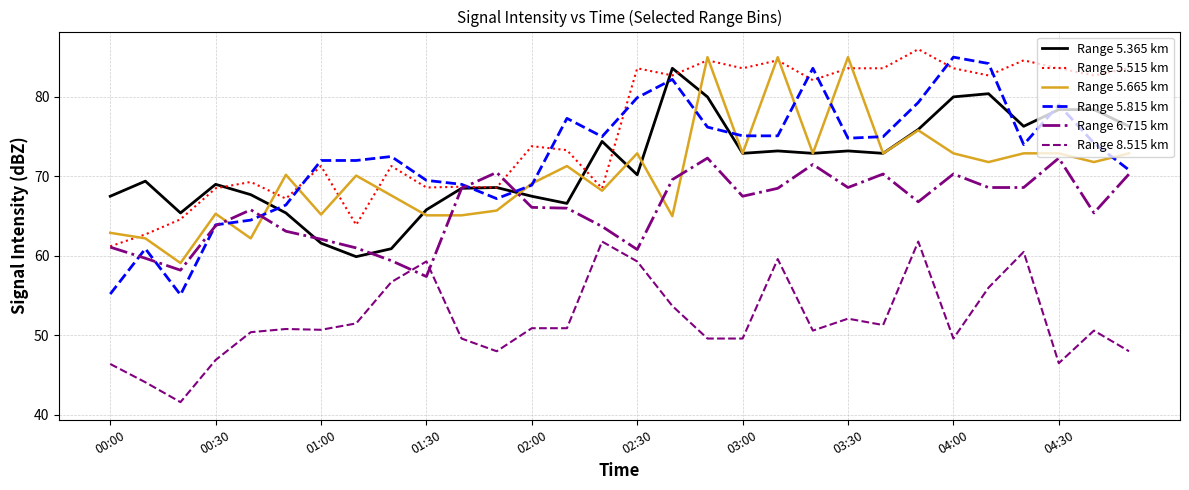

What is the highest value of the Range 8.515 km series?

61.8